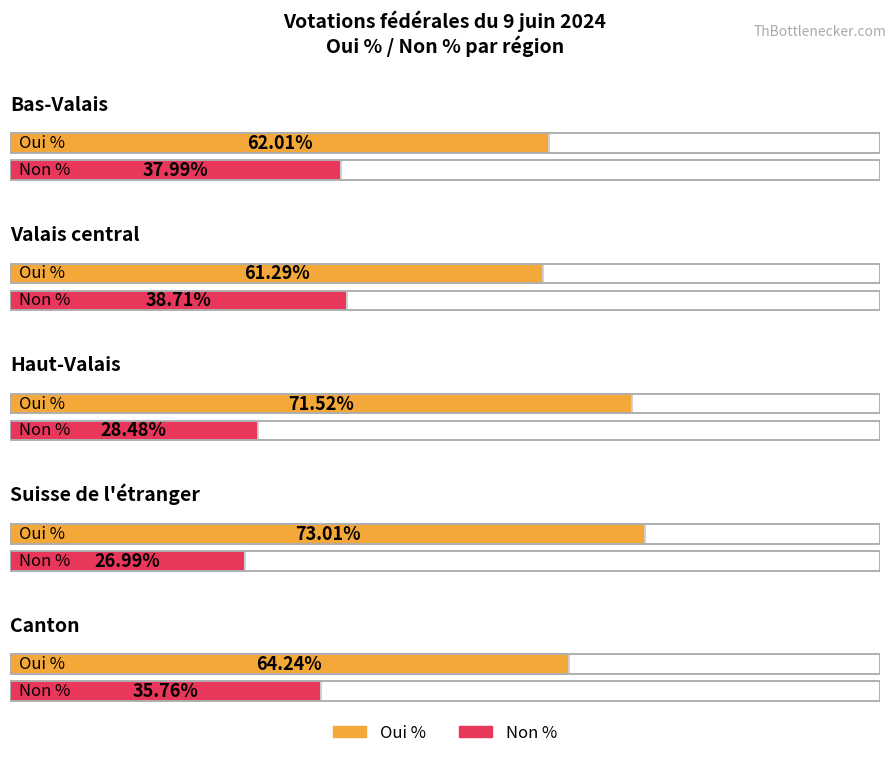

How many data points does each series have?

5